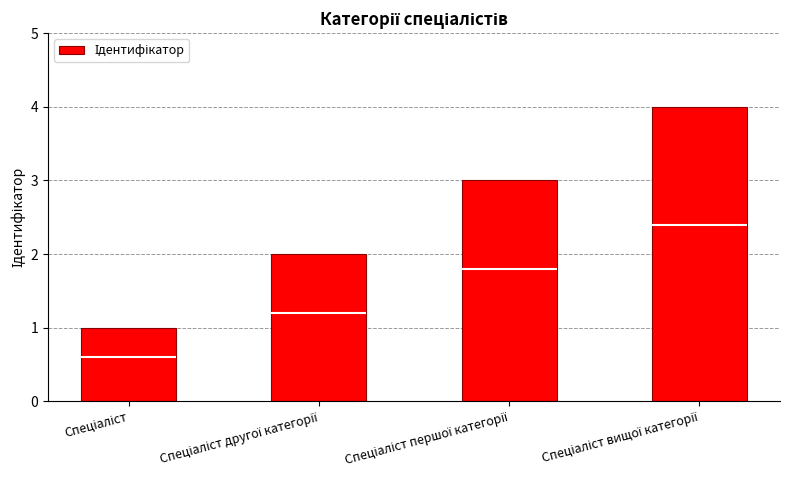

Which has a higher value, Спеціаліст вищої категорії or Спеціаліст першої категорії?

Спеціаліст вищої категорії